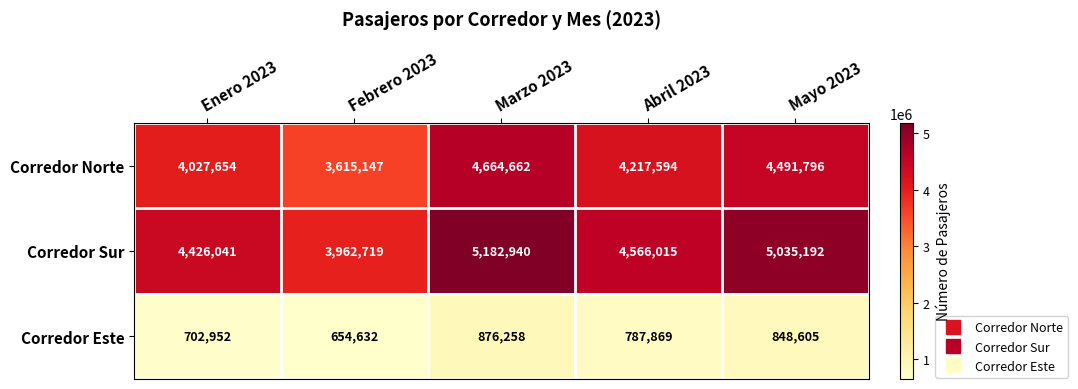

Reading left to right, extract all data points from this chart.

Corredor Norte: Enero 2023=4027654	Febrero 2023=3615147	Marzo 2023=4664662	Abril 2023=4217594	Mayo 2023=4491796
Corredor Sur: Enero 2023=4426041	Febrero 2023=3962719	Marzo 2023=5182940	Abril 2023=4566015	Mayo 2023=5035192
Corredor Este: Enero 2023=702952	Febrero 2023=654632	Marzo 2023=876258	Abril 2023=787869	Mayo 2023=848605